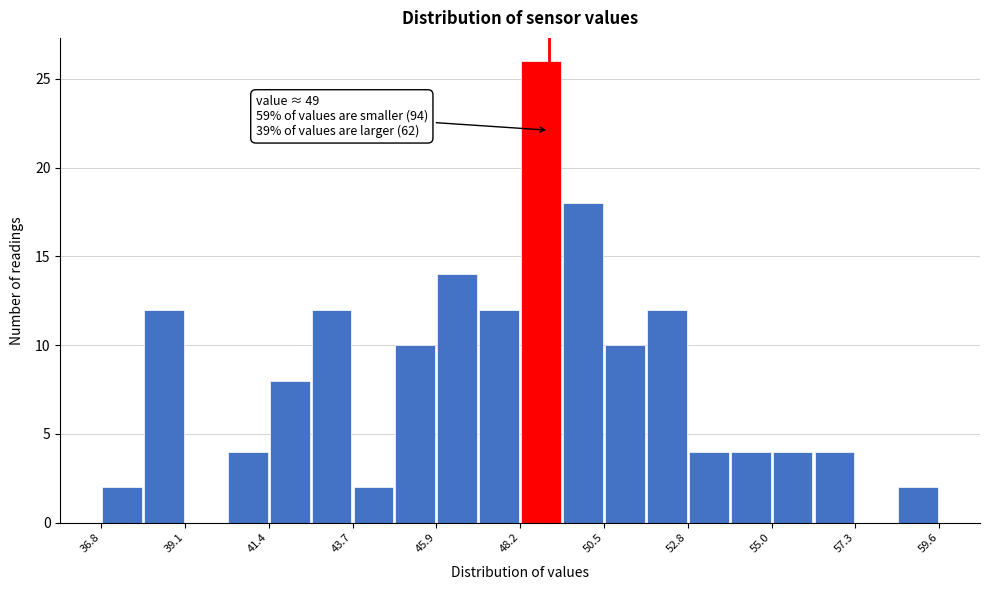

Read against the x-axis, roughly where is the centre of the tallest bar?

49.0